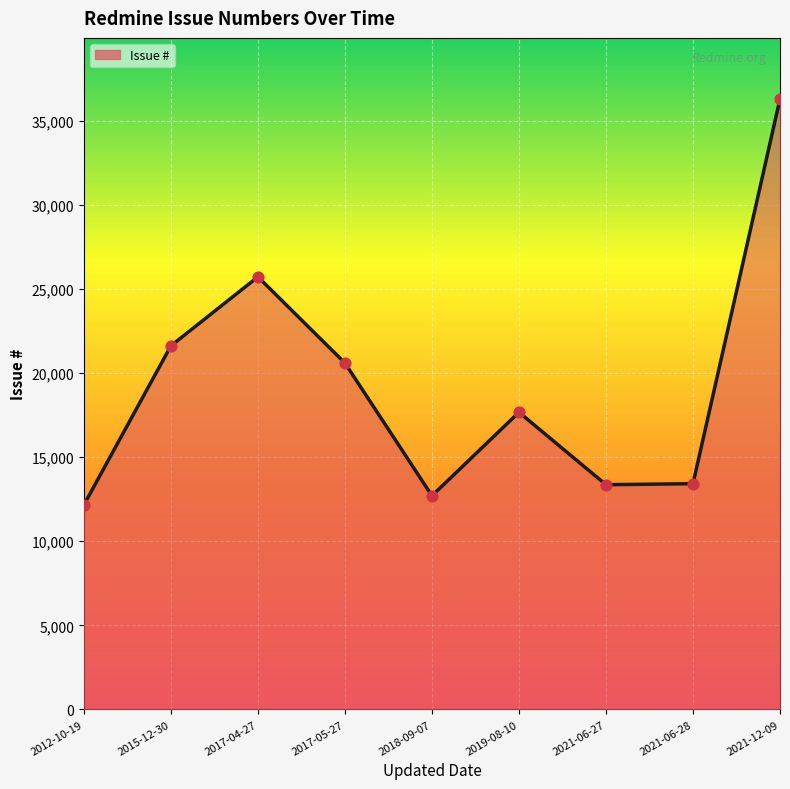

Between 2021-06-28 and 2017-05-27, which is larger?

2017-05-27